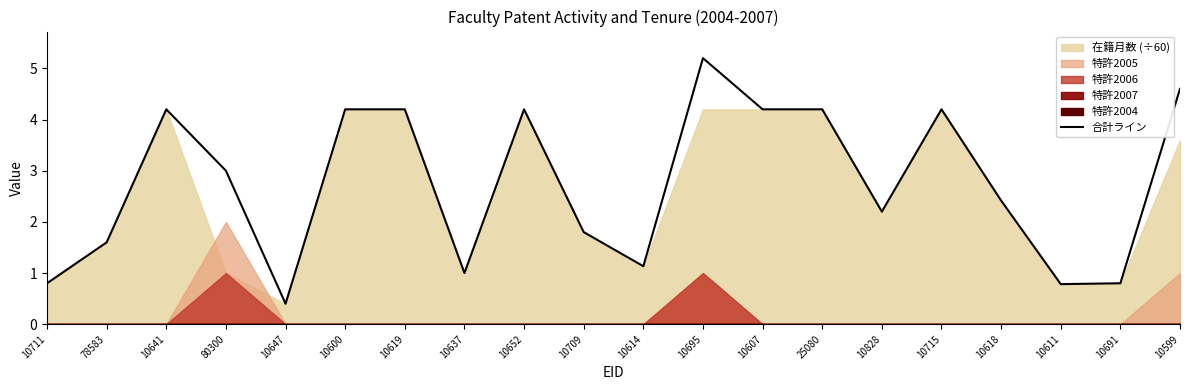

How many interior local valleys (lower than both neighbors) does the data have?

5